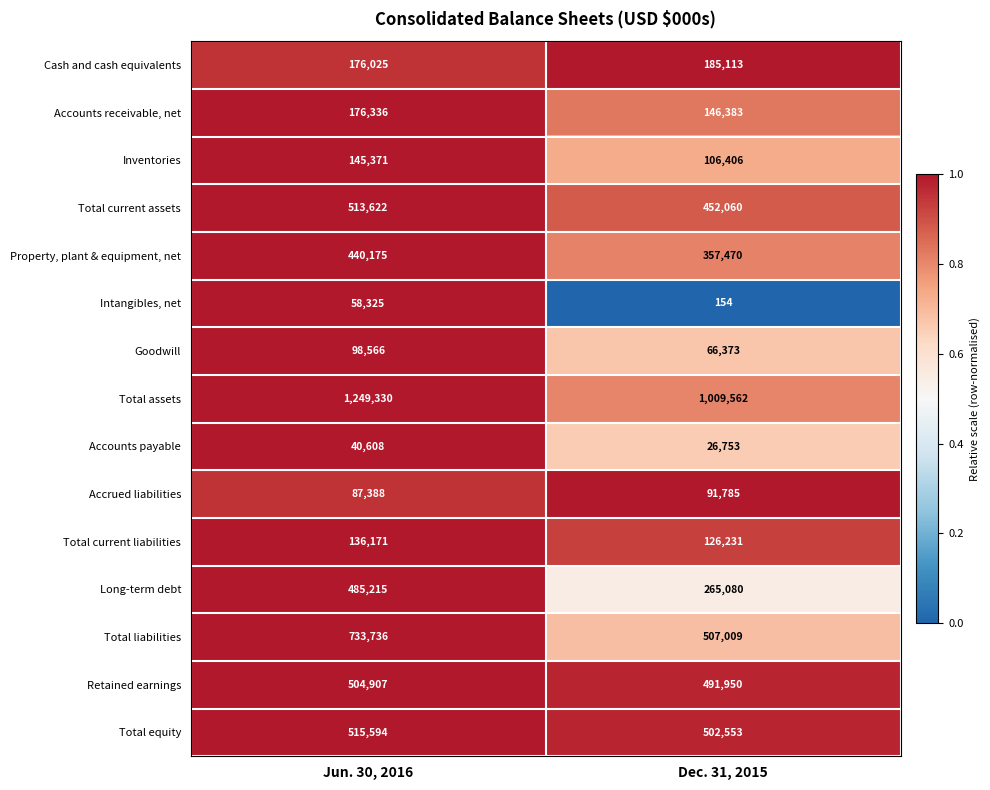

What is the smallest value displayed?

154